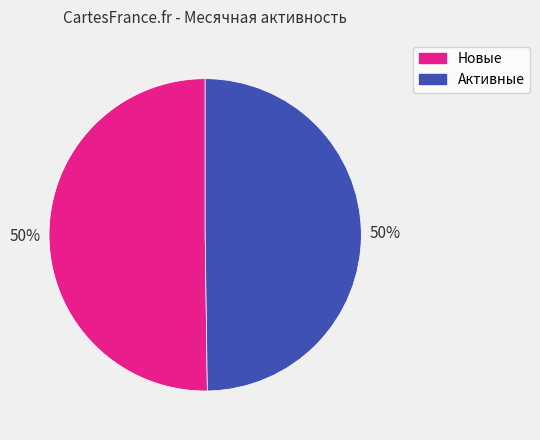

To the nearest percent, what is the average slice percentage?

50%